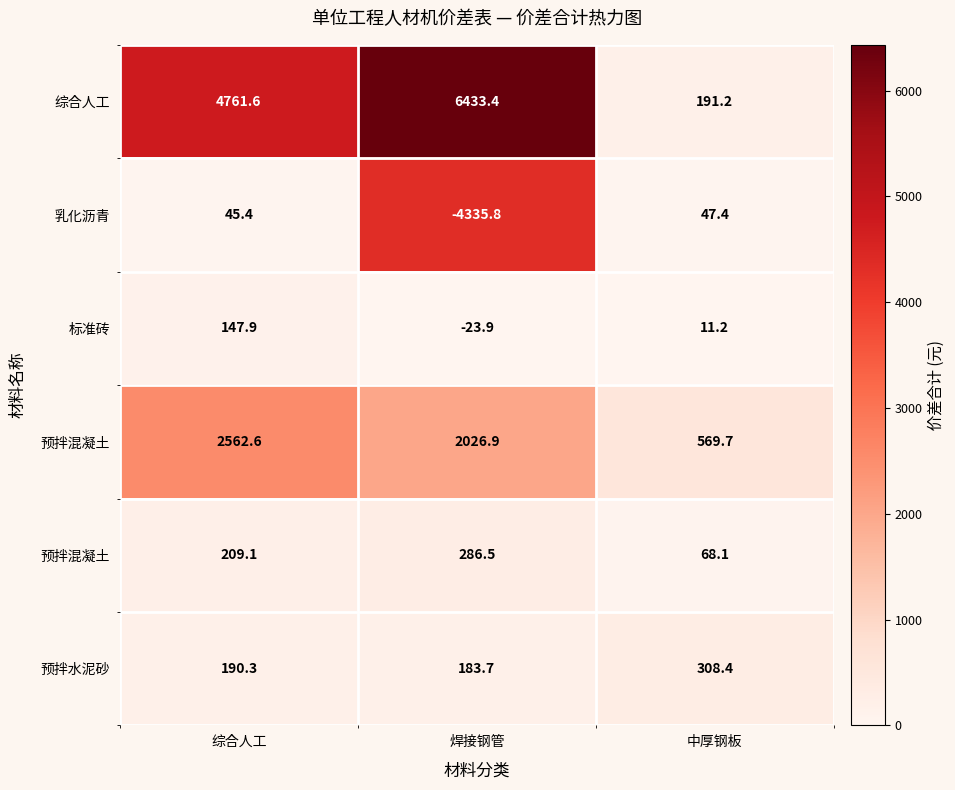

At how many categories does at least one series exceed 6120?

1